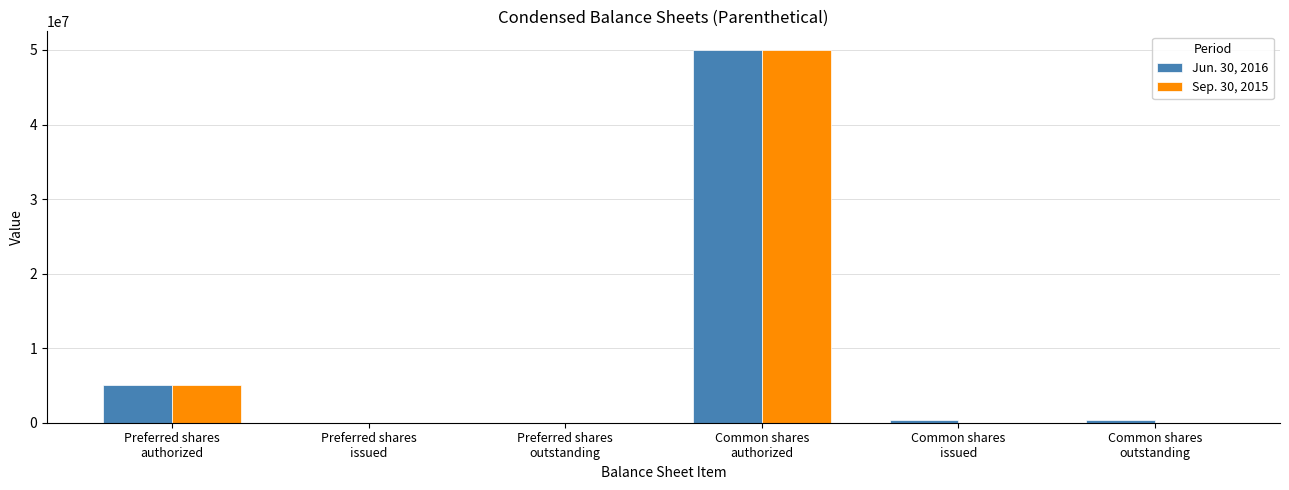

How many categories are shown in the chart?

6